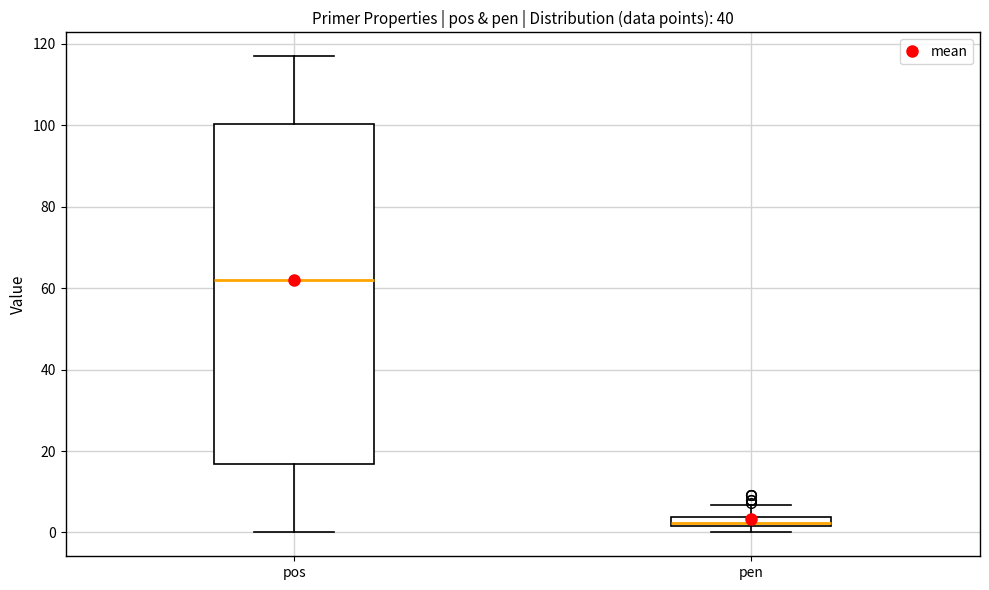

Which box's median line is the highest?

pos